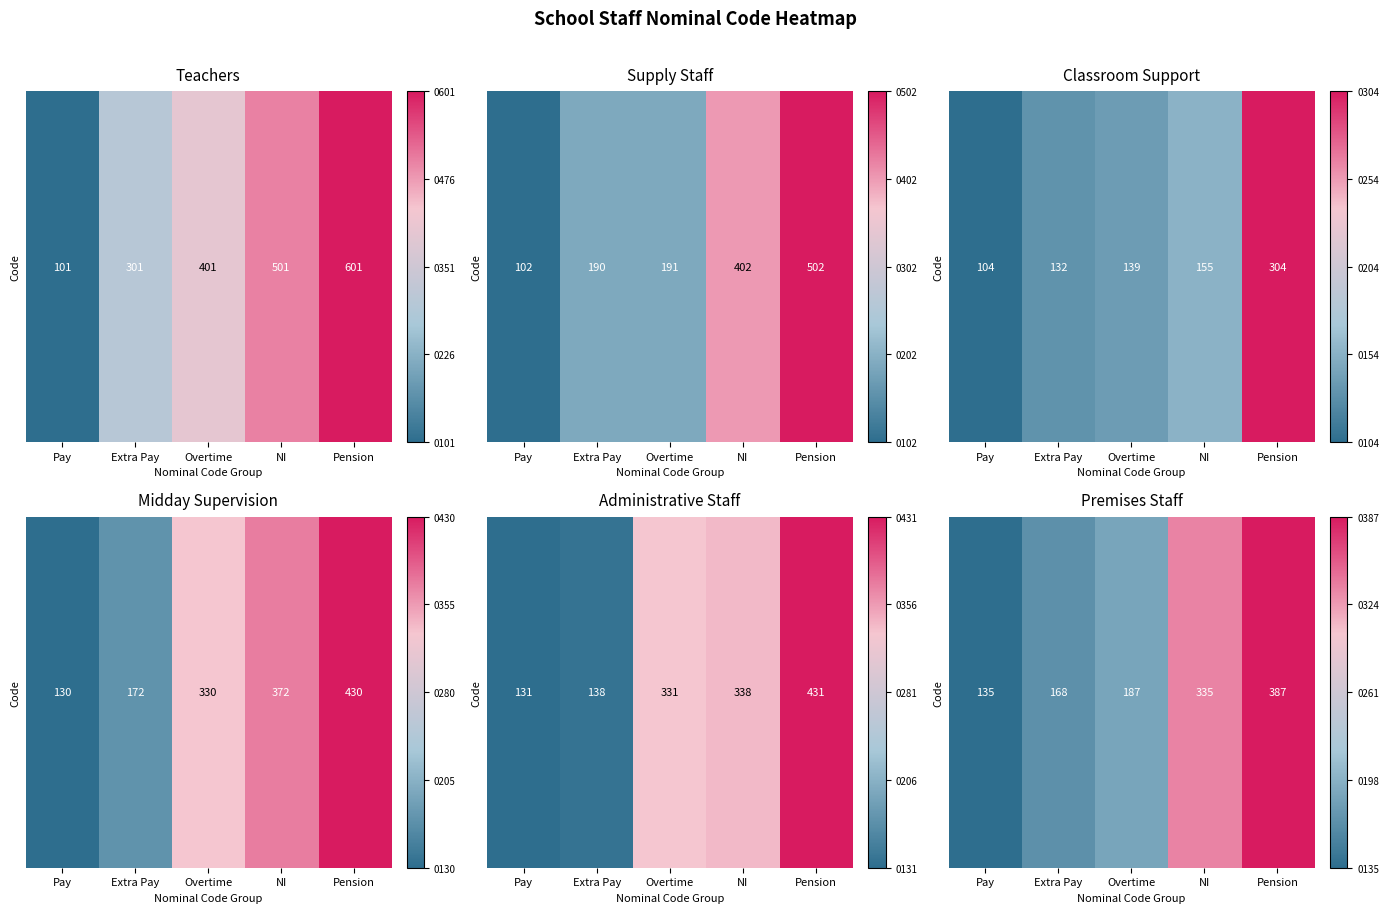

Between NI and Pension, which is larger?

Pension